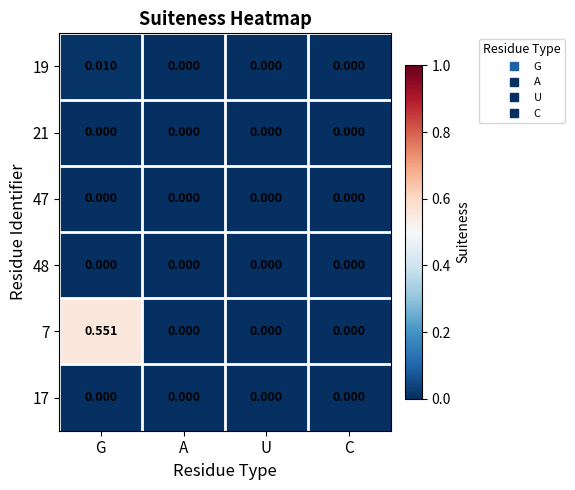

At which category is the sum across all series the highest?

G